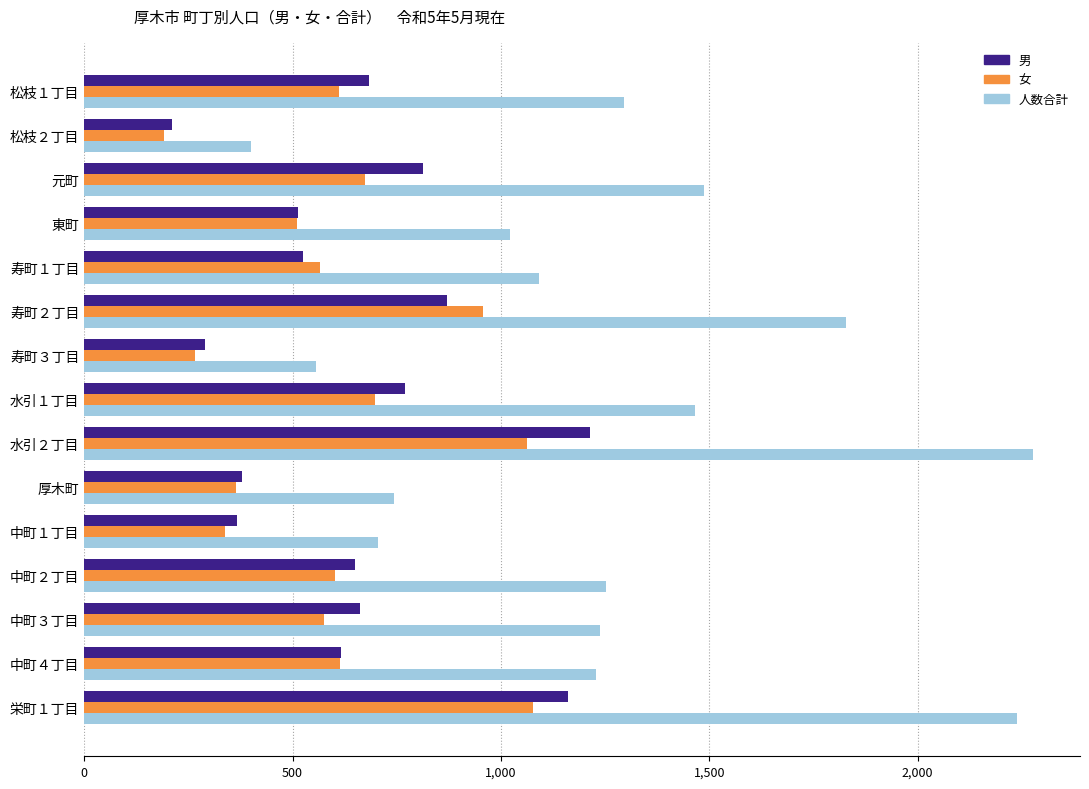

The value of 男 at 寿町２丁目 is 1312. True or false?

False